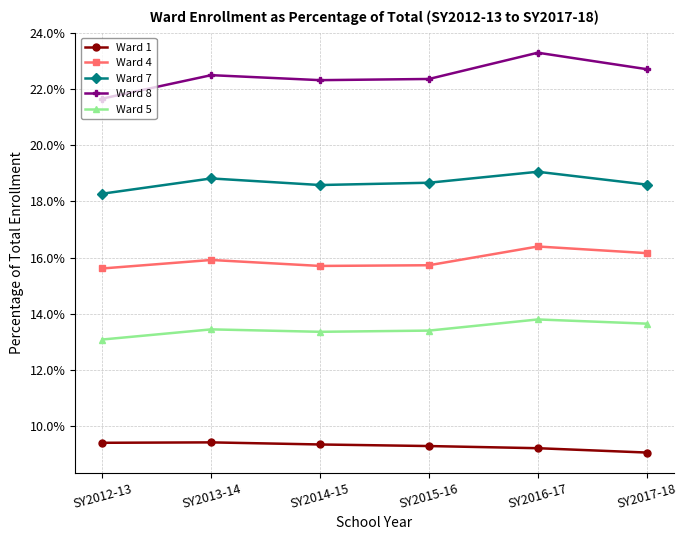

Is it true that Ward 7 equals 0.1 at SY2015-16?

False